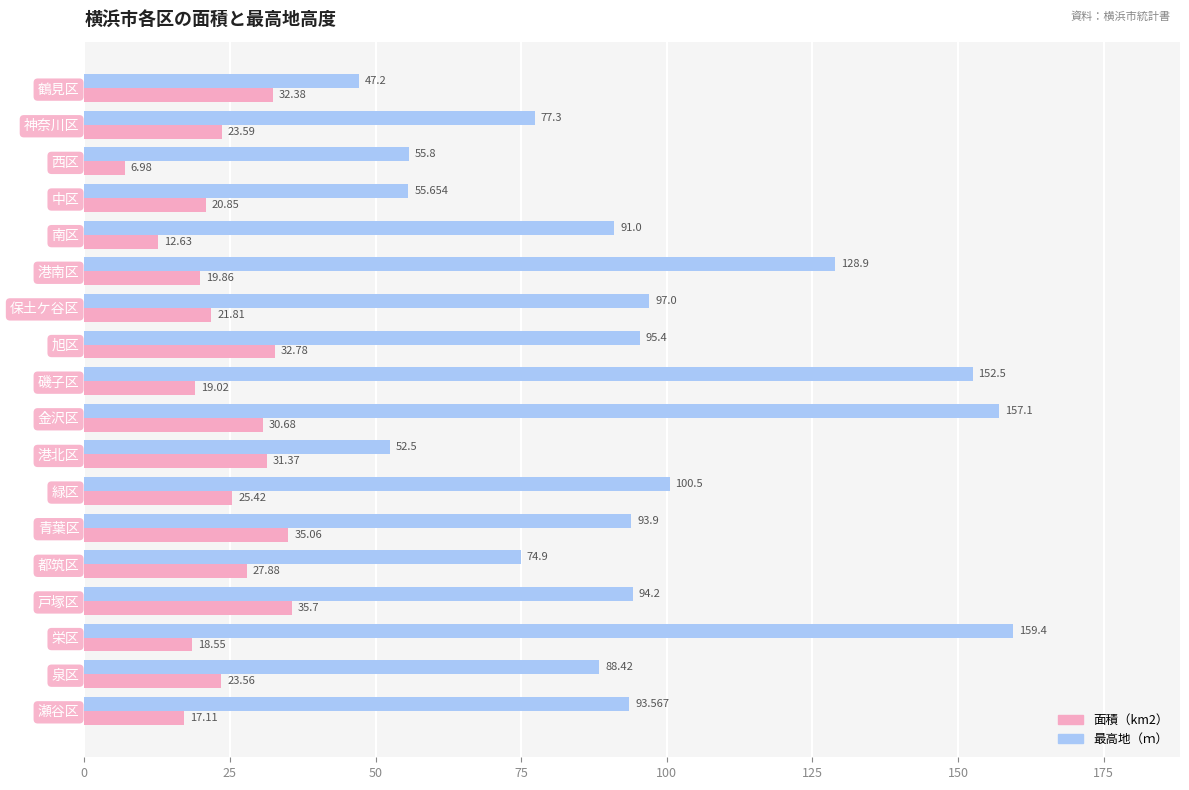

Where is 面積（km2） nearest to the value 21?

中区